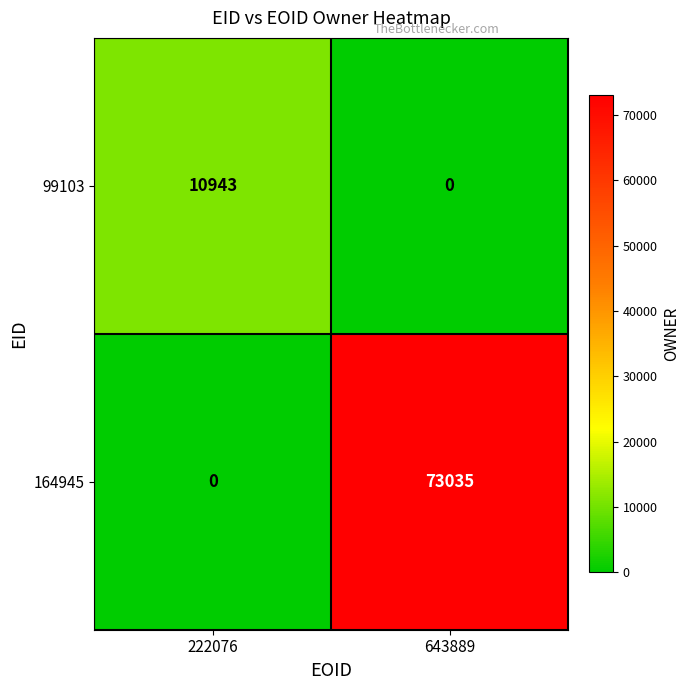

Which series has the largest total across all categories?

164945